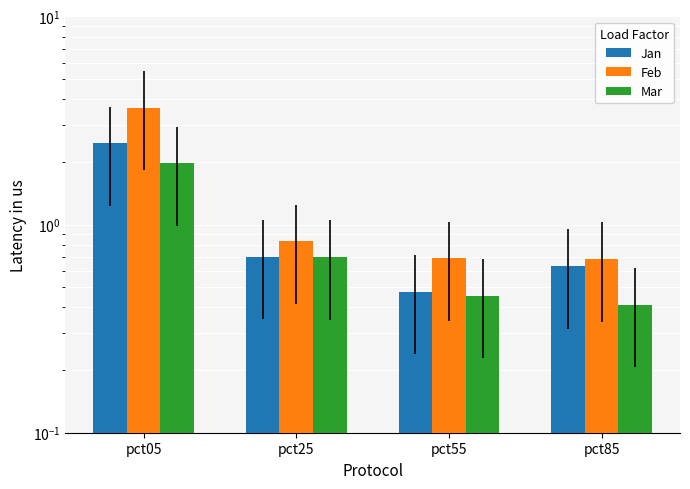

The value of Jan at pct85 is 0.8. True or false?

False